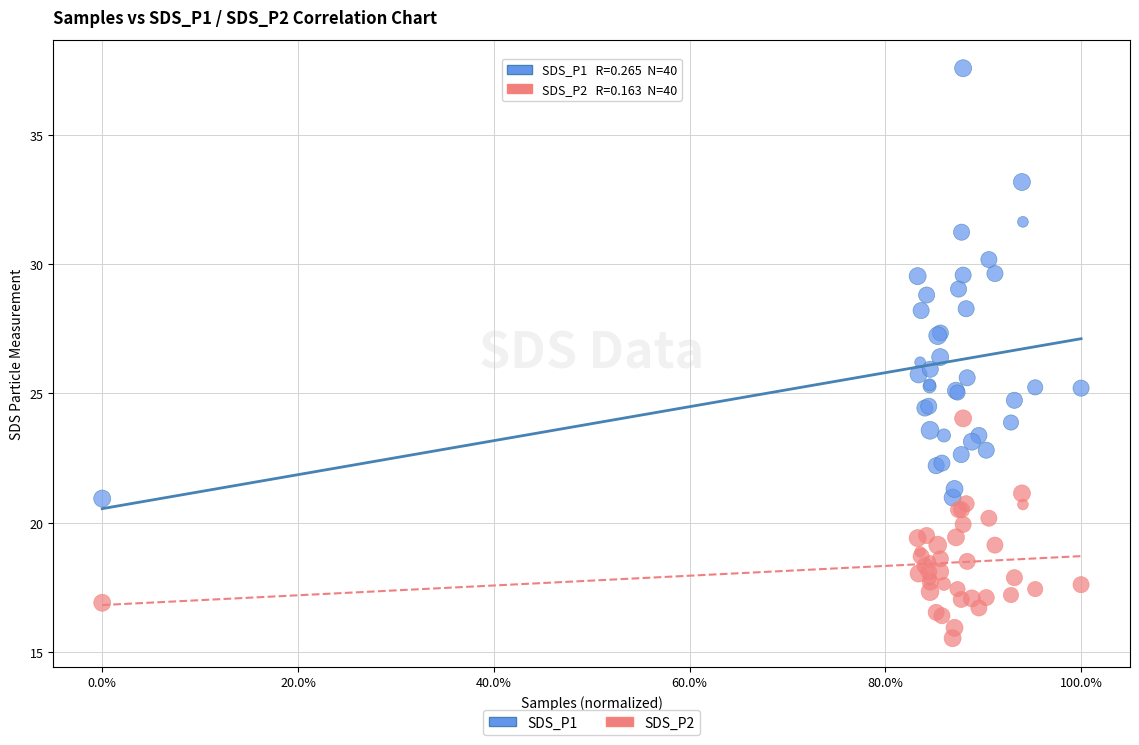

Which series contains the lowest Y value?

SDS_P2